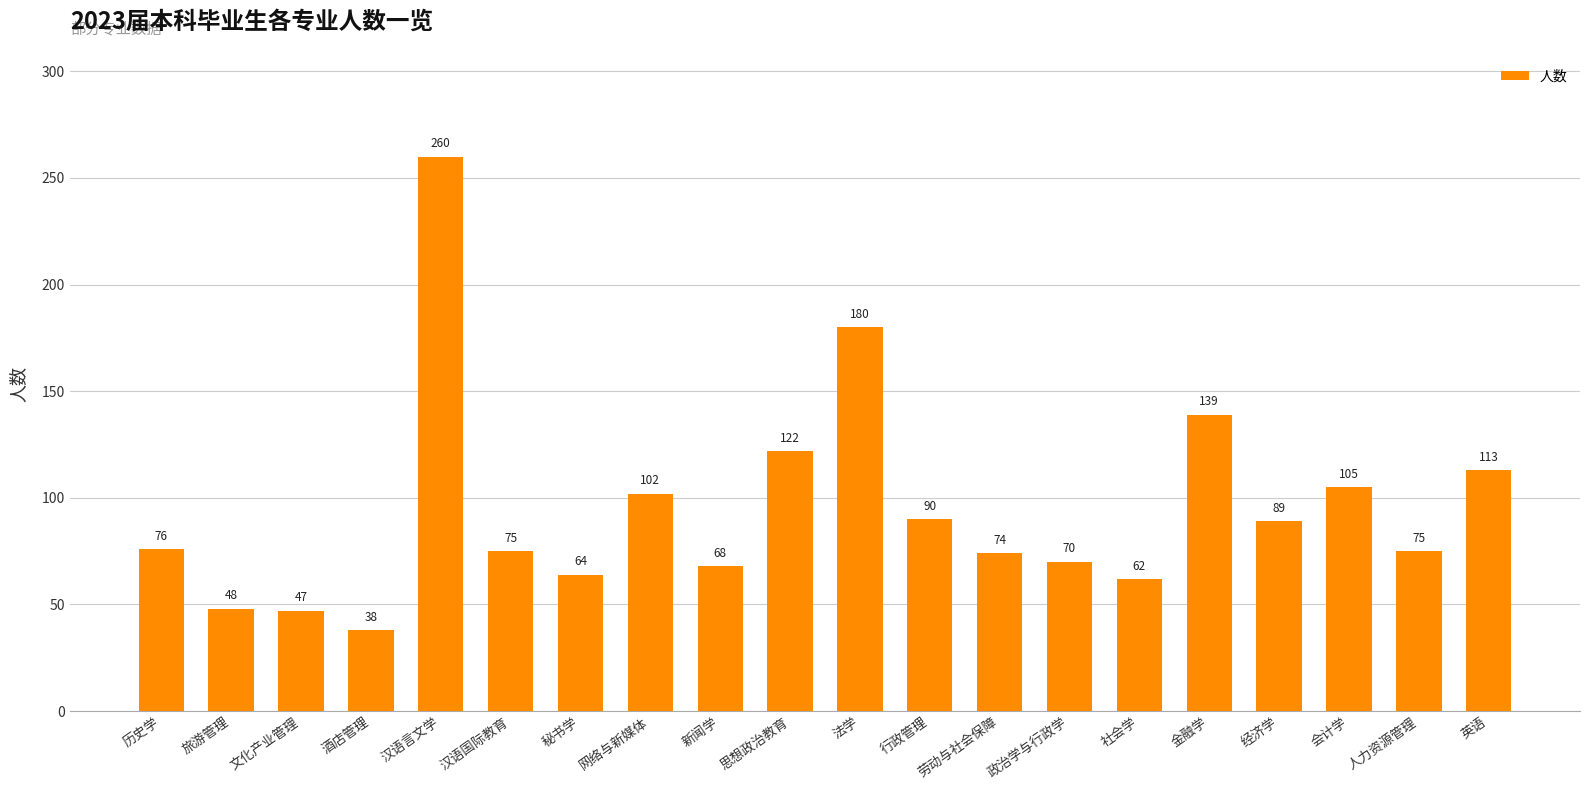

What is the smallest value displayed?

38